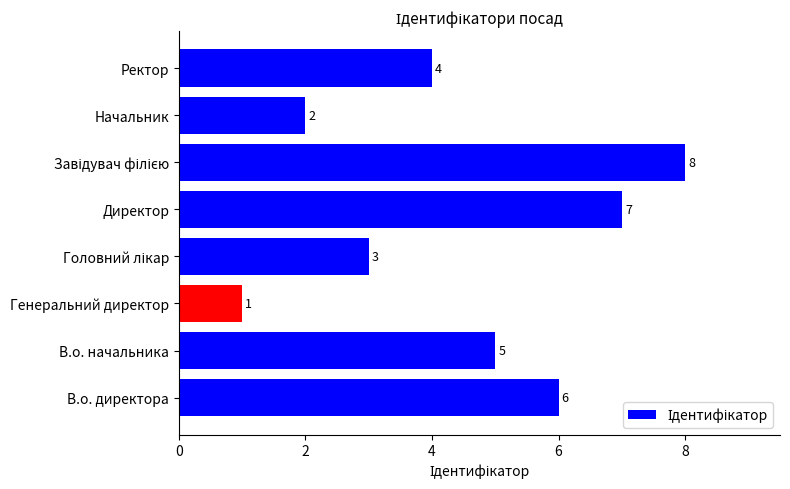

What is the minimum value shown in the chart?

1